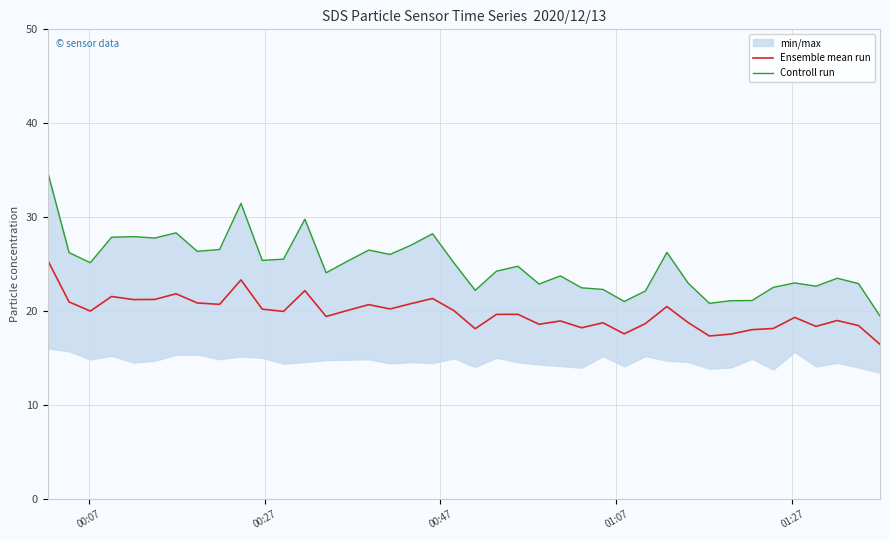

True or false: Ensemble mean run and Controll run intersect in this chart.

False